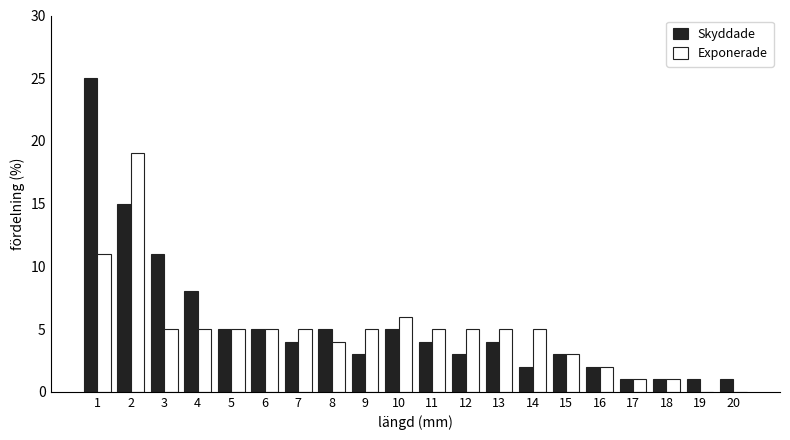

What is the maximum value for Exponerade?

19